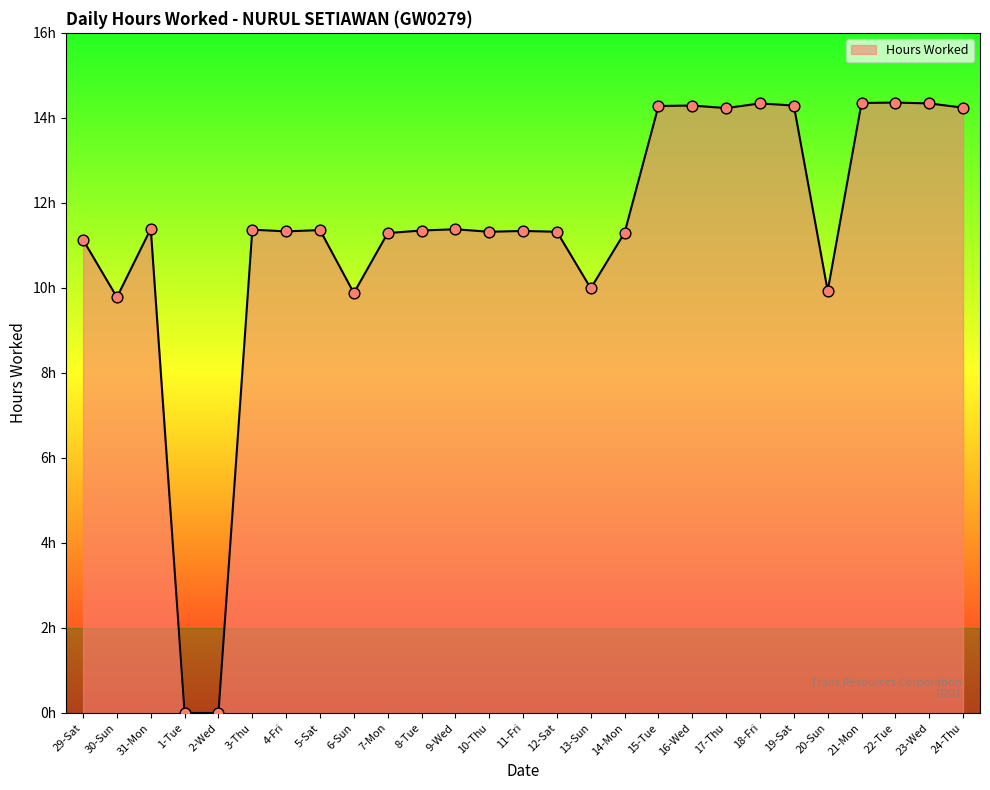

Which has a higher value, 20-Sun or 4-Fri?

4-Fri